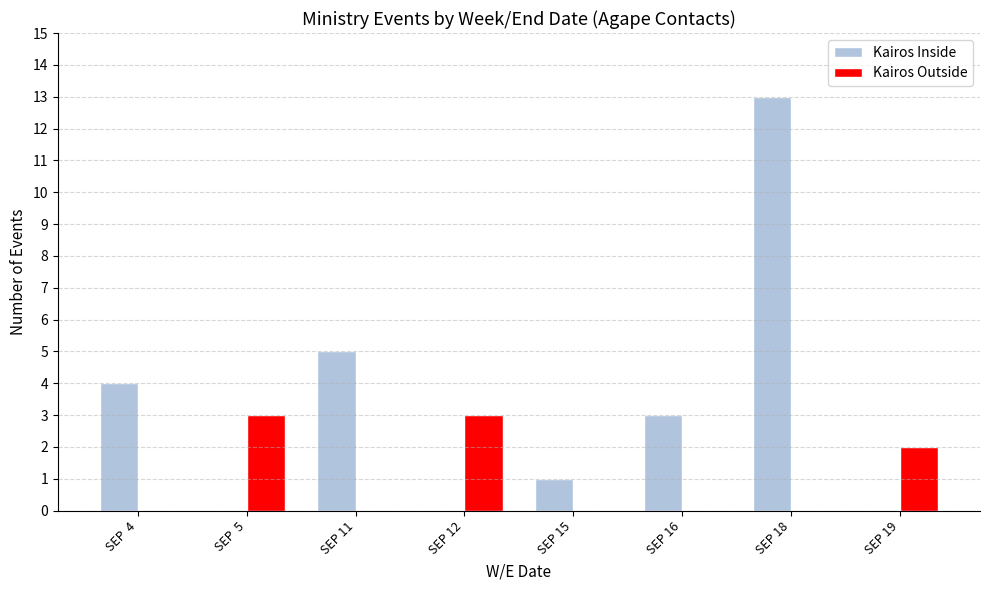

At which category is the sum across all series the highest?

SEP 18